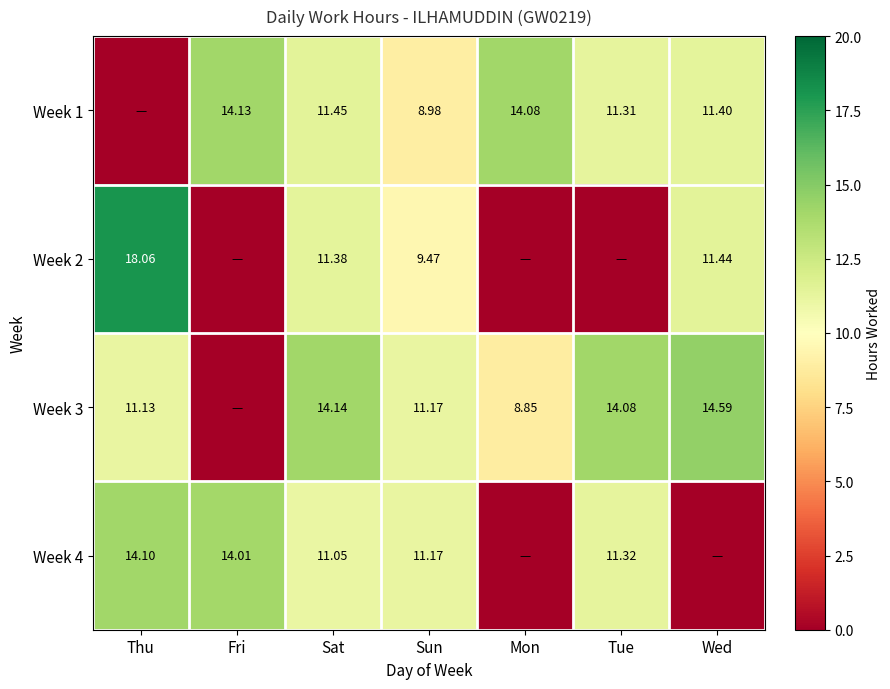

The value of Week 1 at Wed is 11.4. True or false?

True